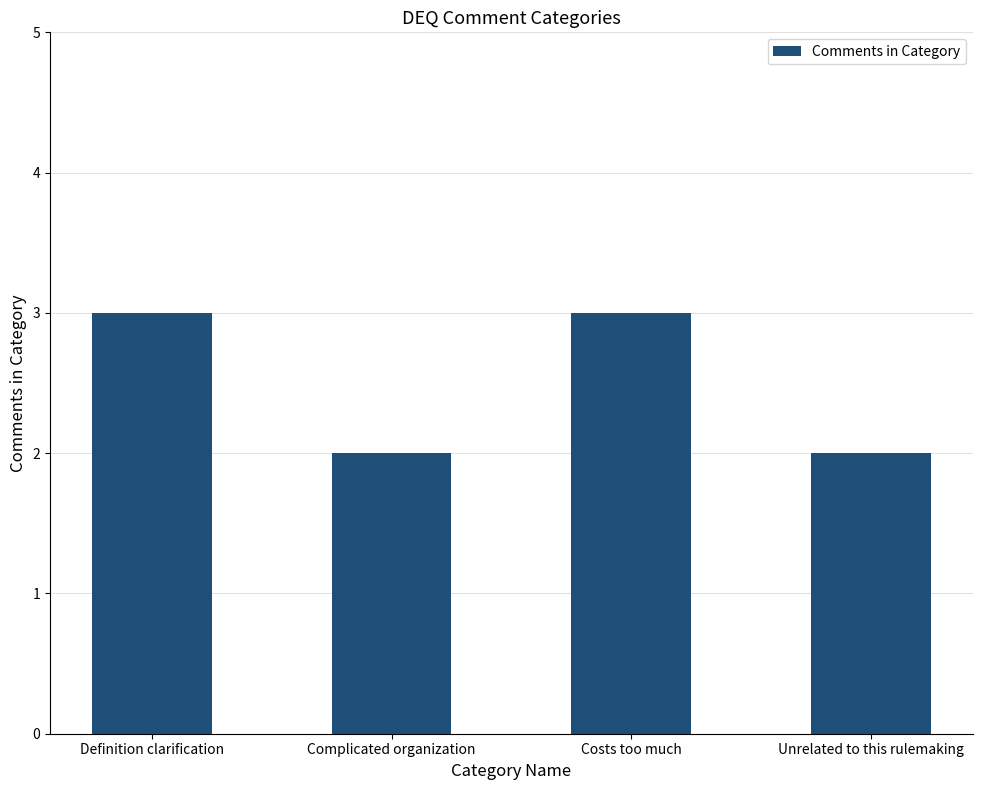

Reading left to right, extract all data points from this chart.

Definition clarification=3	Complicated organization=2	Costs too much=3	Unrelated to this rulemaking=2